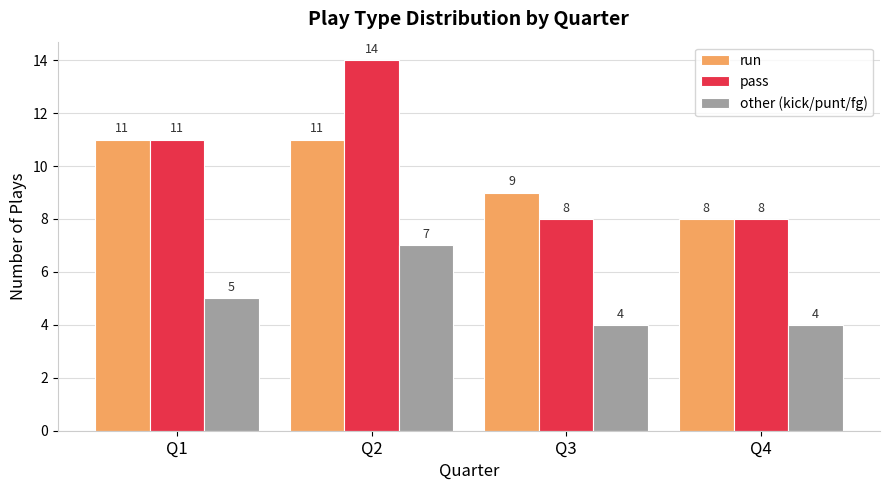

What is the sum of all pass values?

41